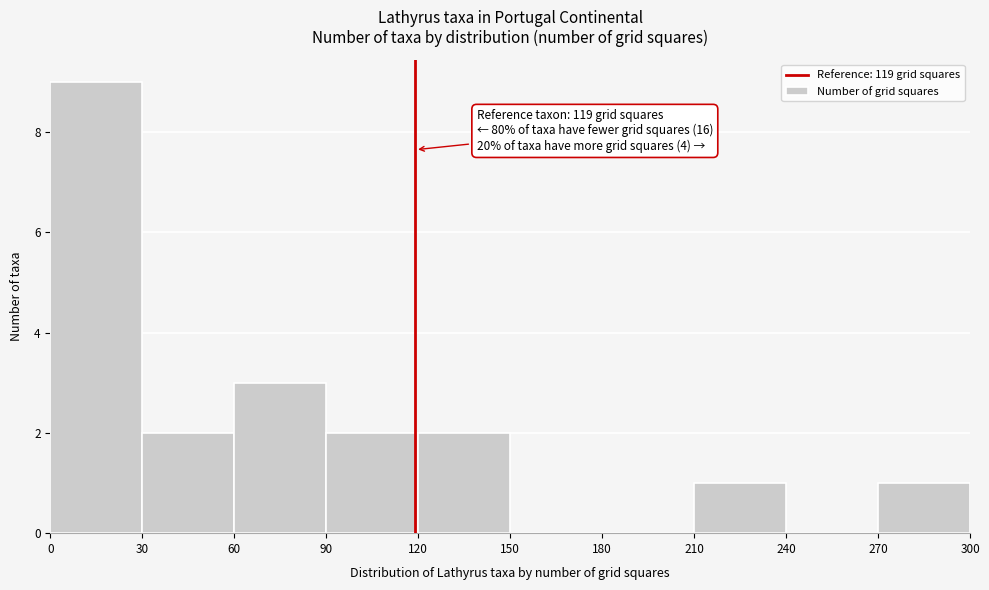

Which range on the x-axis has the tallest bar?

0 to 30